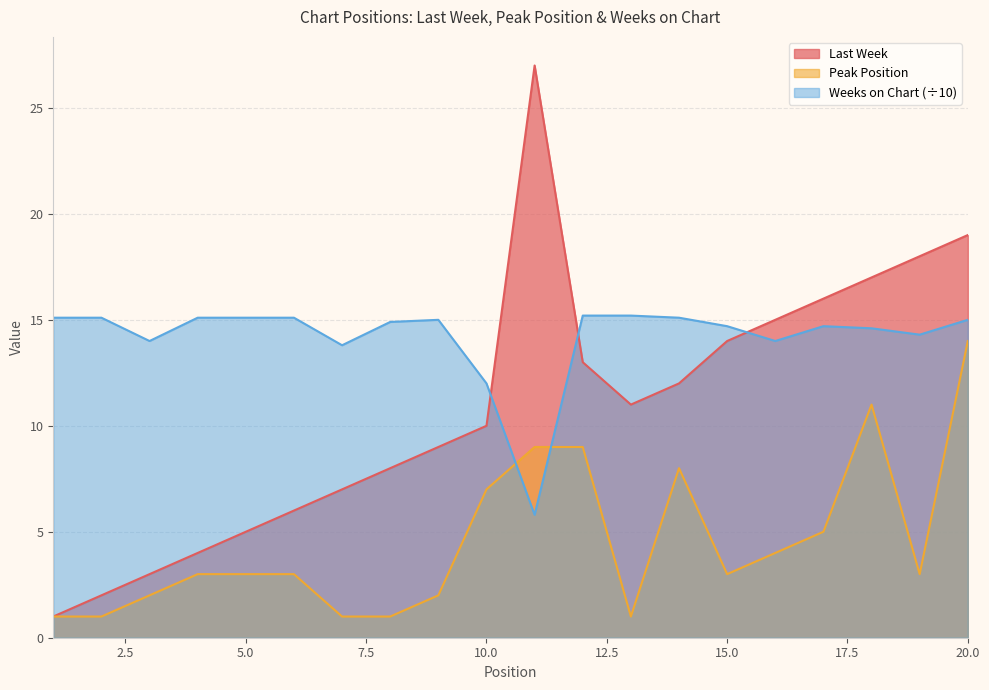

What is the maximum value shown in the chart?

27.0